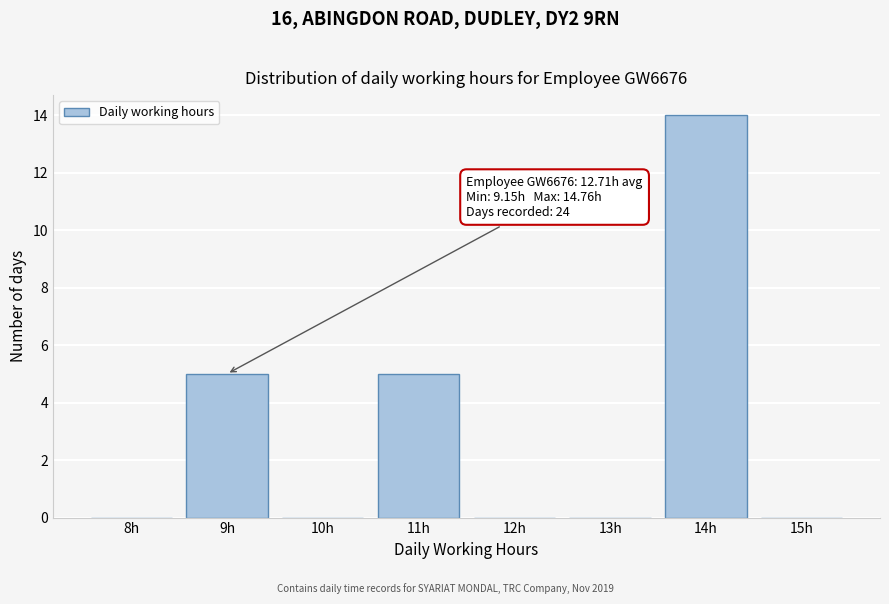

Reading left to right, what are all the values shown in this chart?

8h=0	9h=5	10h=0	11h=5	12h=0	13h=0	14h=14	15h=0